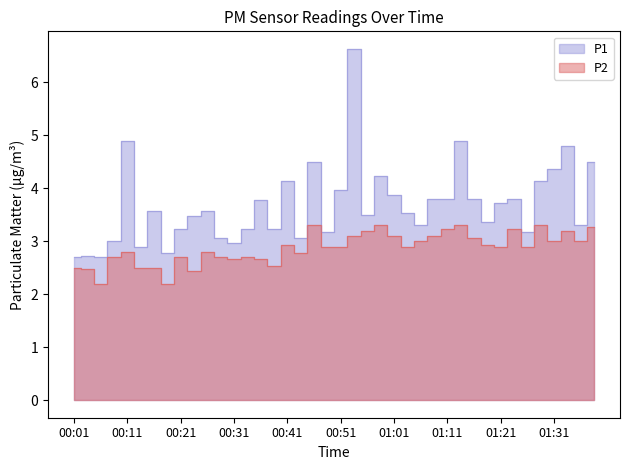

At 00:38, list the series in order from largest to smallest.

P1, P2